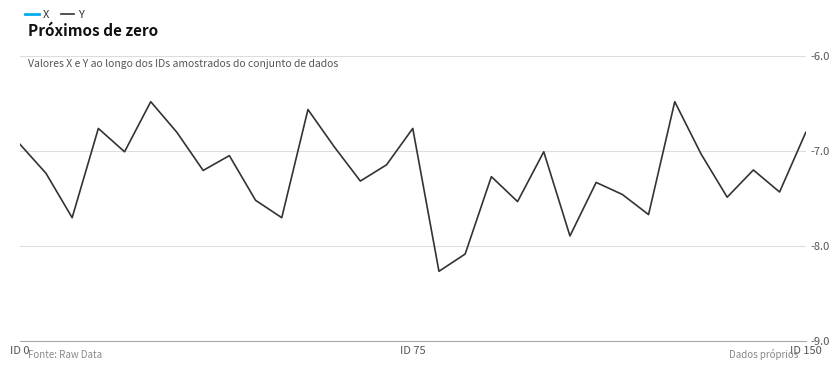

Which series has the largest total across all categories?

Y